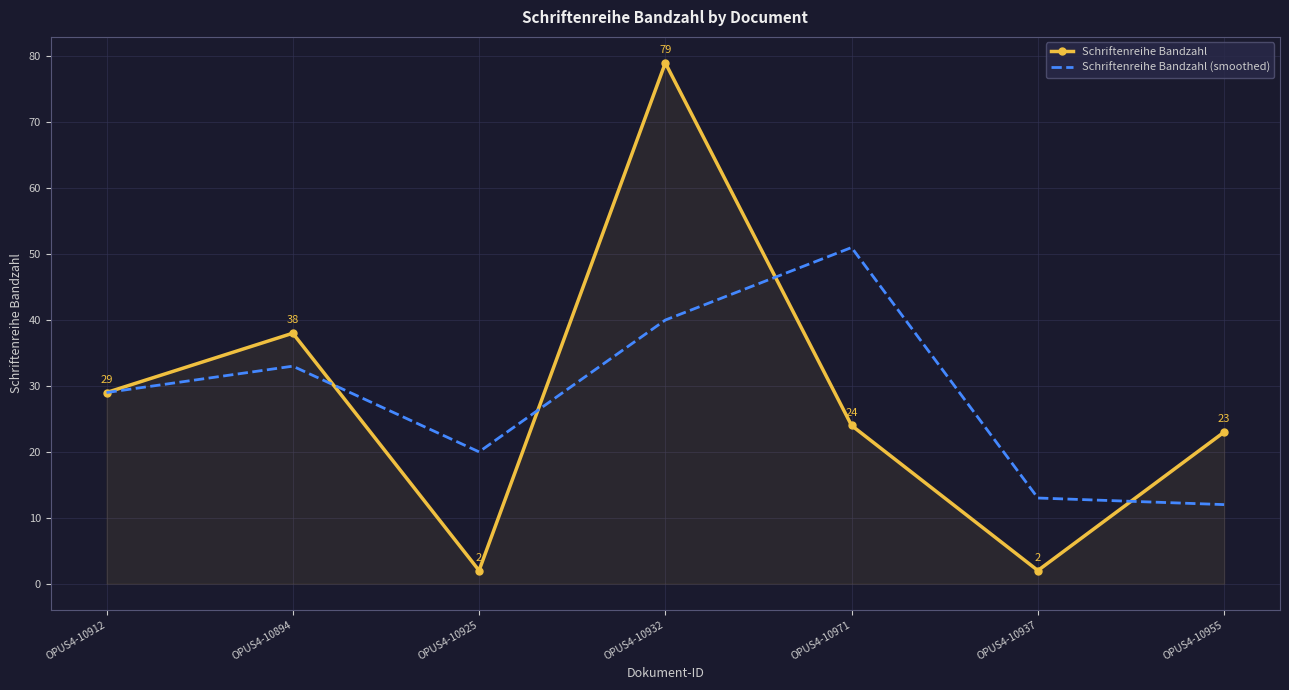

What is the approximate value of Schriftenreihe Bandzahl (smoothed) at OPUS4-10894, to the nearest 10?

30